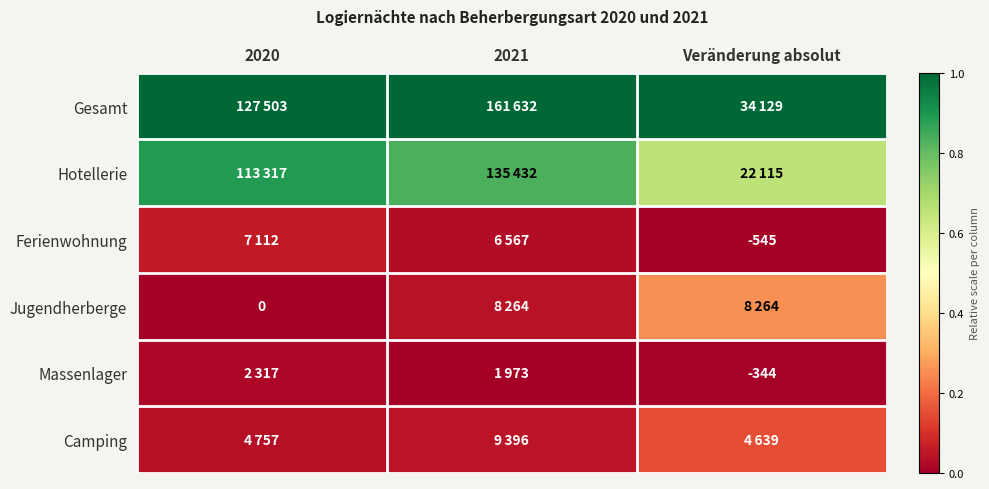

Rank the series at Veränderung absolut from highest to lowest value.

Gesamt, Hotellerie, Jugendherberge, Camping, Massenlager, Ferienwohnung